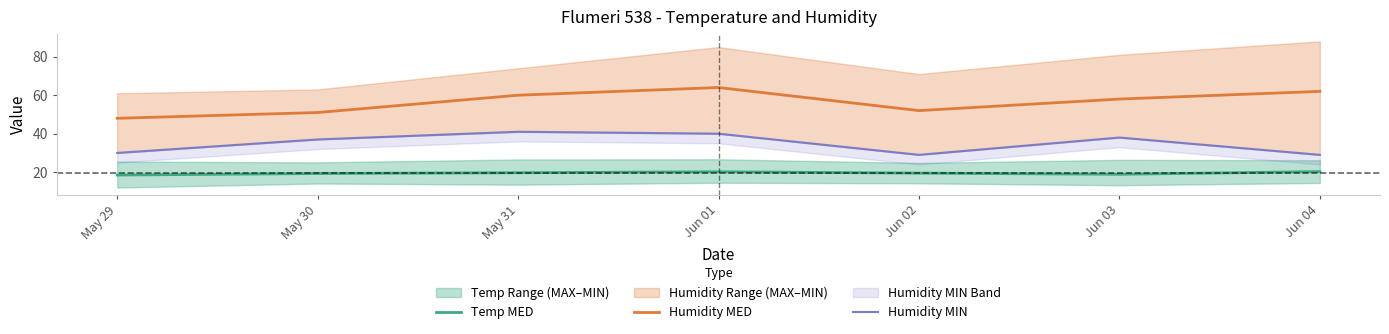

Which category has the lowest value in the Humidity MED series?

May 29